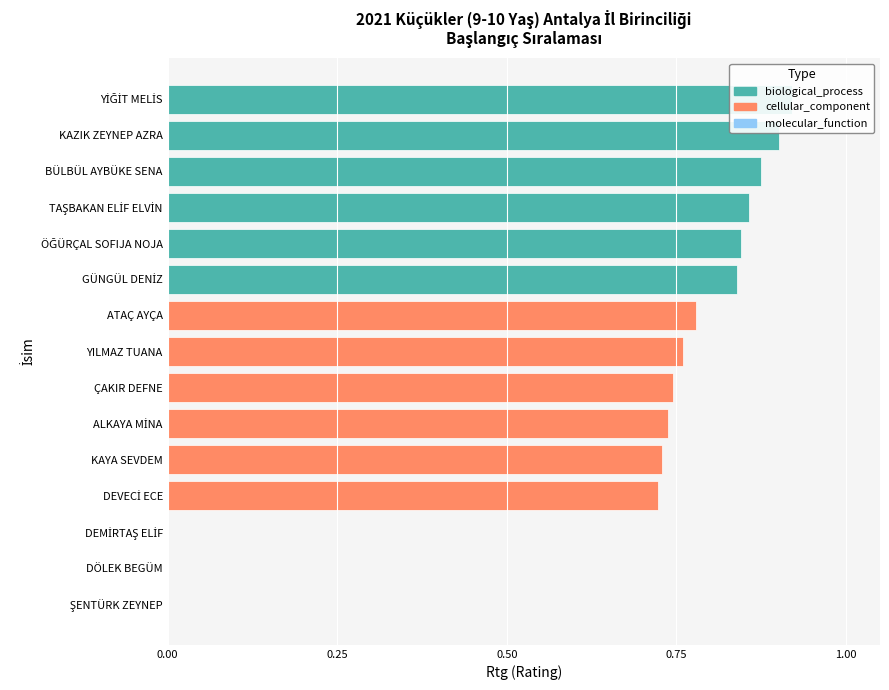

What is the approximate value at KAYA SEVDEM?

0.7